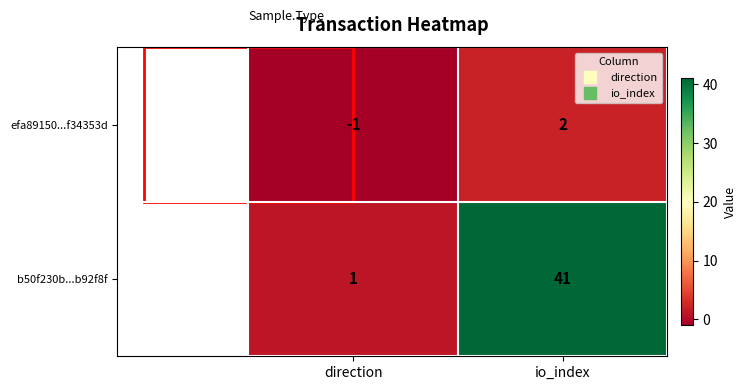

Which series changed the most between direction and io_index?

b50f230b...b92f8f